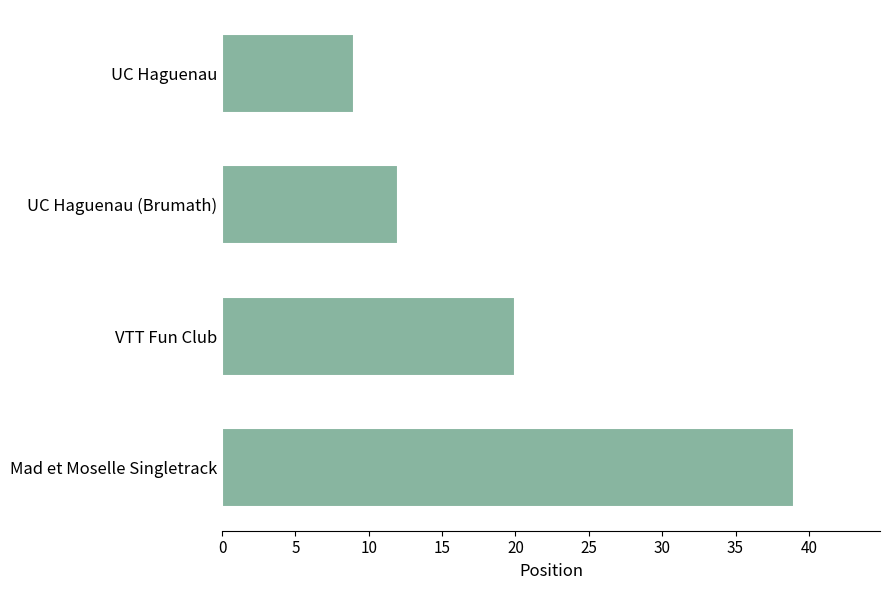

What is the sum of the values at VTT Fun Club and UC Haguenau?

29